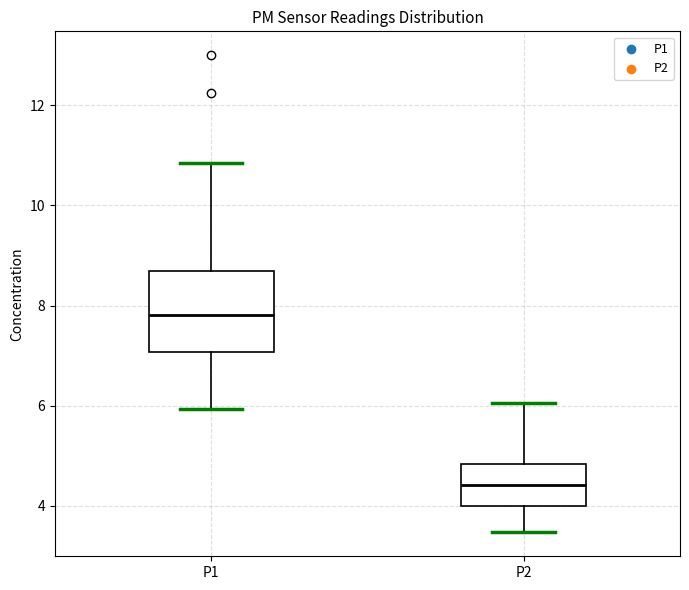

Comparing the boxes themselves (not the whiskers), which one is the tallest?

P1